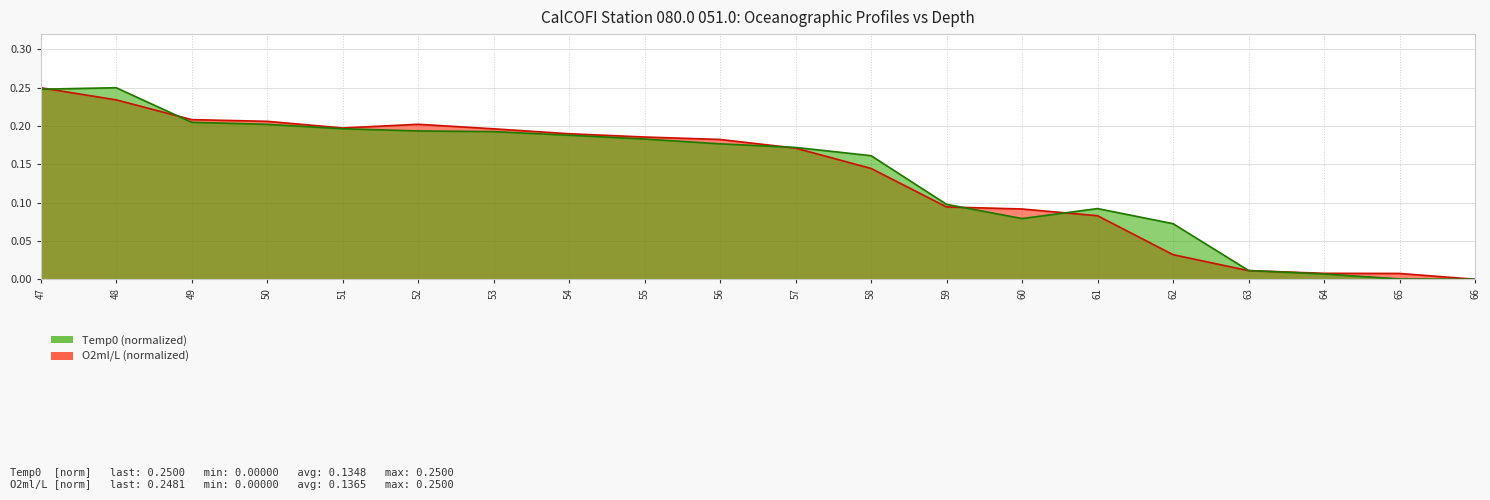

How many lines are shown in the chart?

2